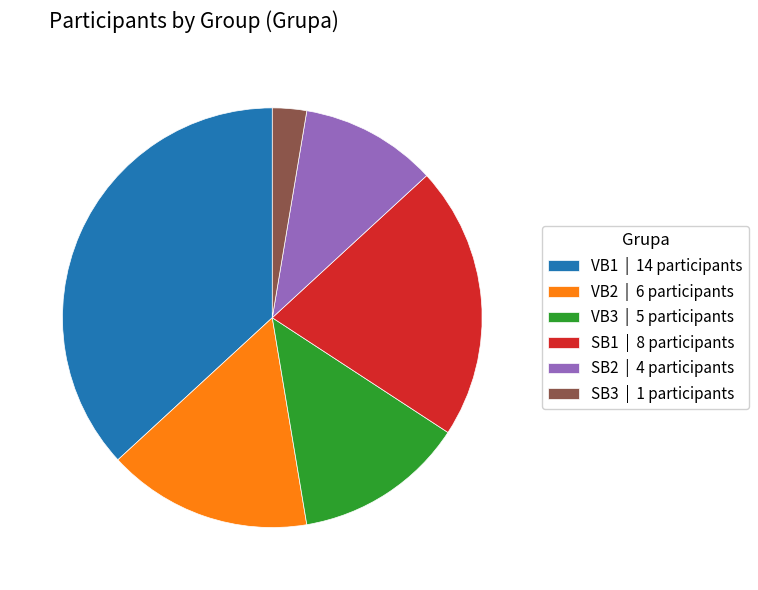

True or false: SB1 | 8 participants accounts for 21% of the total.

True